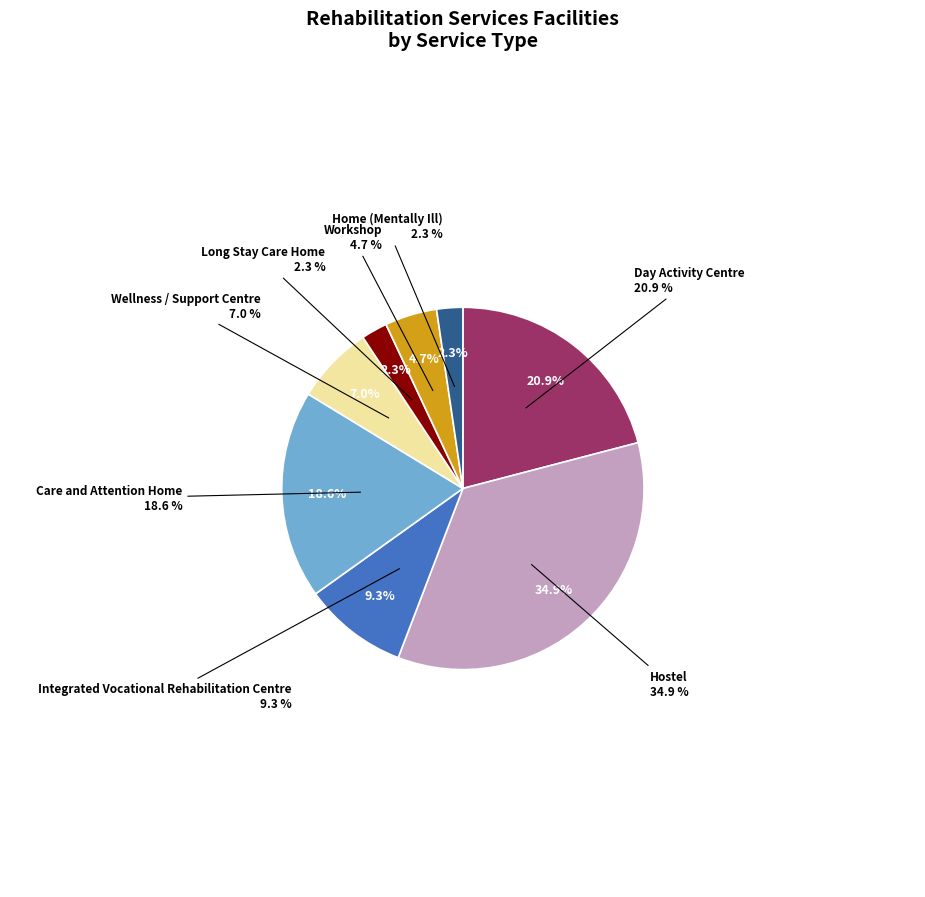

To the nearest percent, what is the difference between the largest and smallest slice percentages?

33%